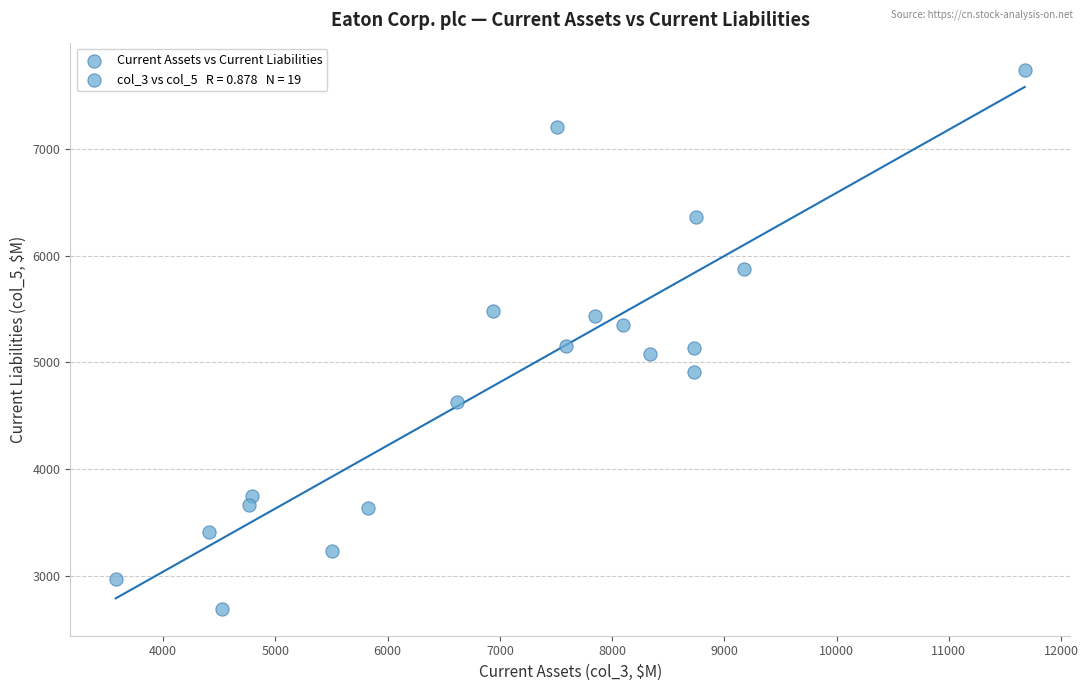

What is the range of Y values (max minus min)?

5058